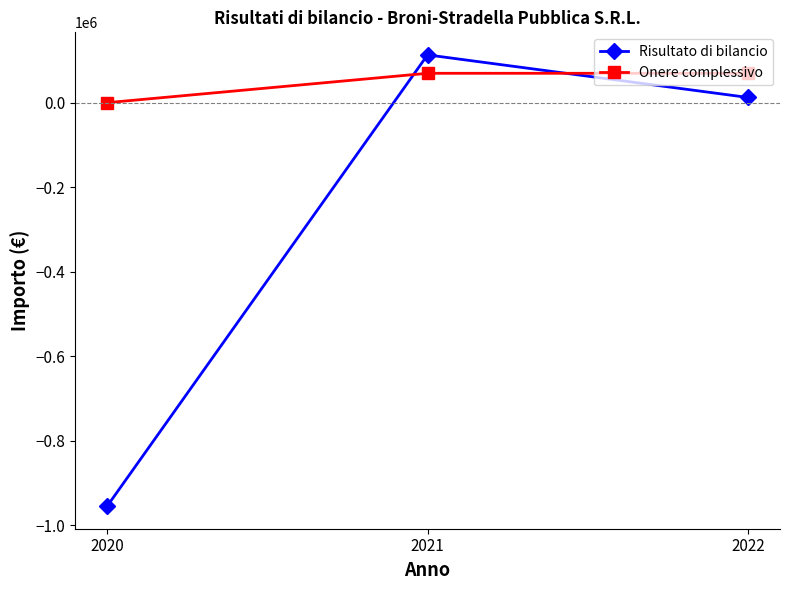

Which series changed the most between 2021 and 2022?

Risultato di bilancio